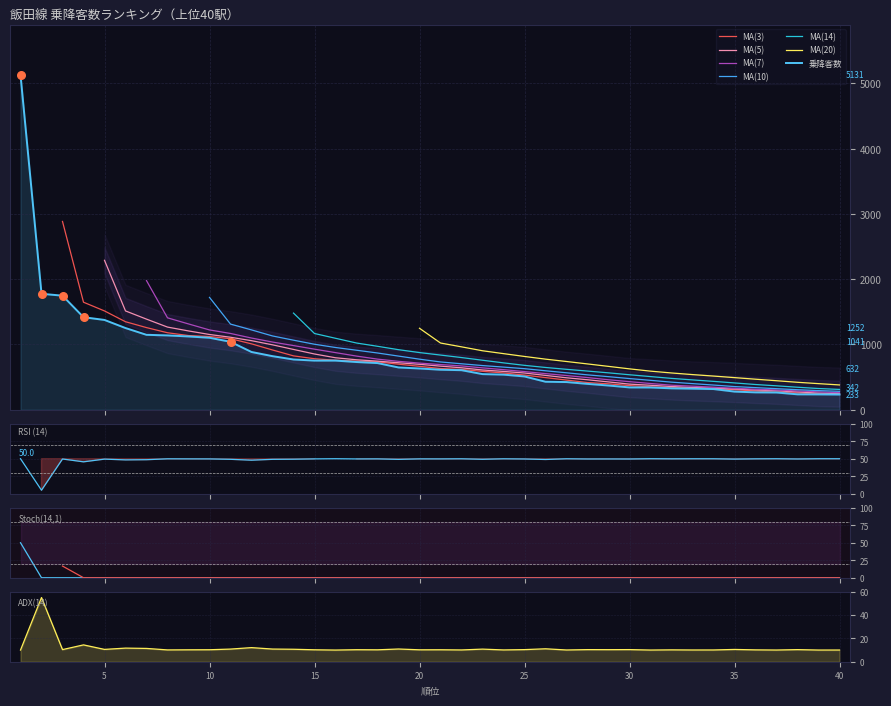

Approximately how many times larger is the value at 17 compared to 1?

0.1